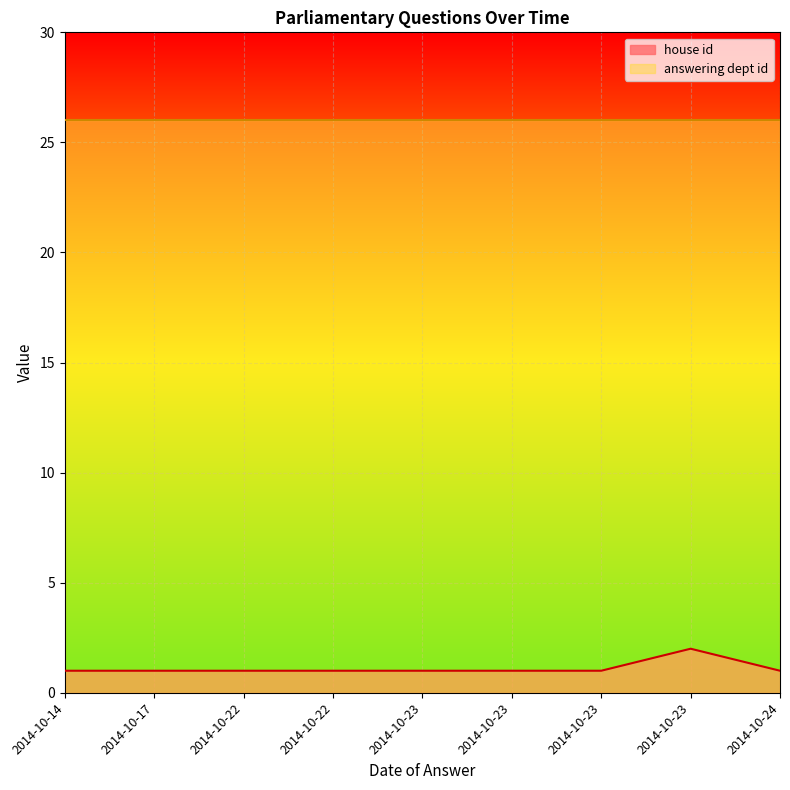

What is the difference between the maximum and second lowest values in the house id series?

1